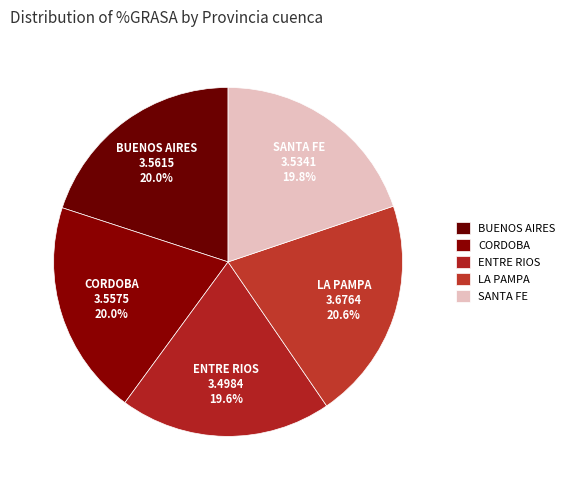

To the nearest percent, what percentage of the pie is BUENOS AIRES?

20%